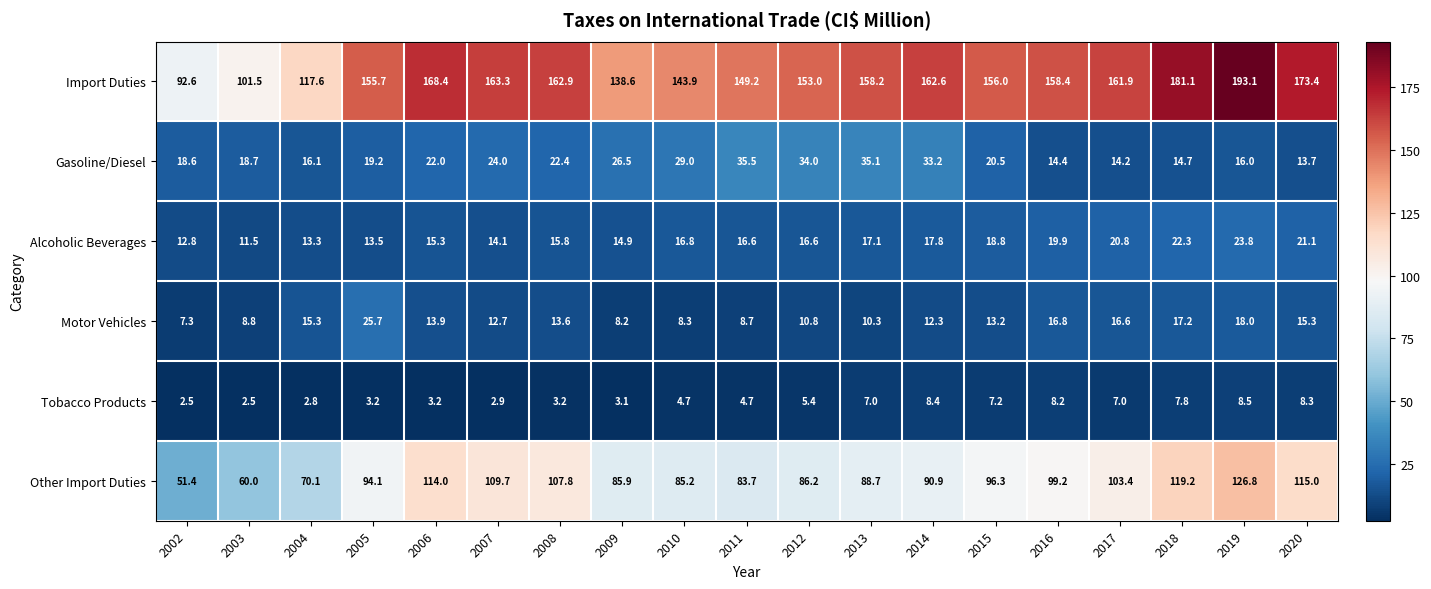

What is the sum of all Import Duties values?

2891.4